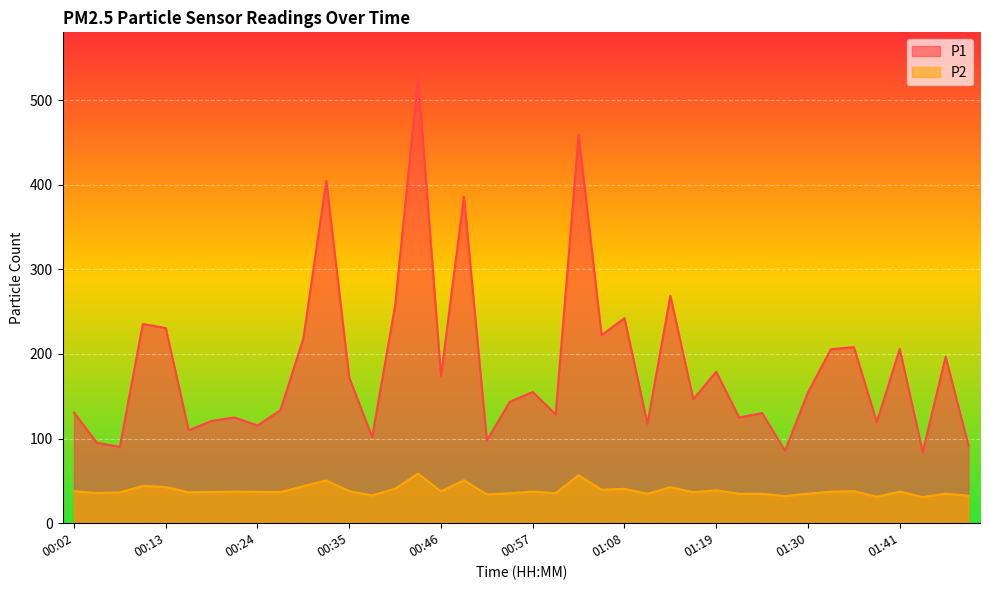

What is the label of the 24th point from the left?

01:05